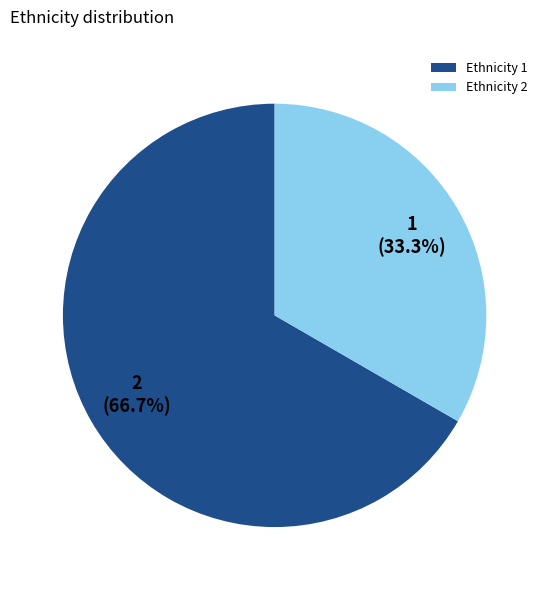

Which slice is the largest?

Ethnicity 1